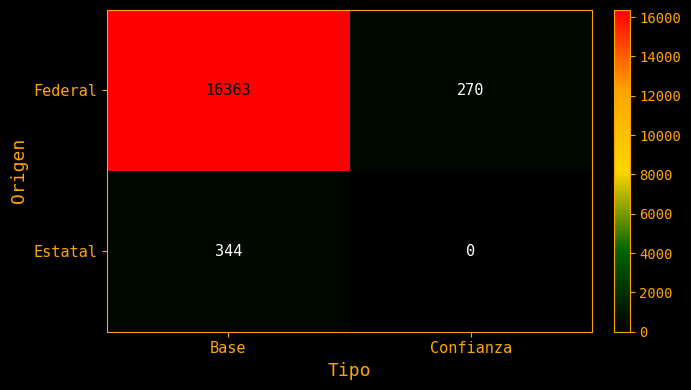

How many distinct data groups are displayed?

2